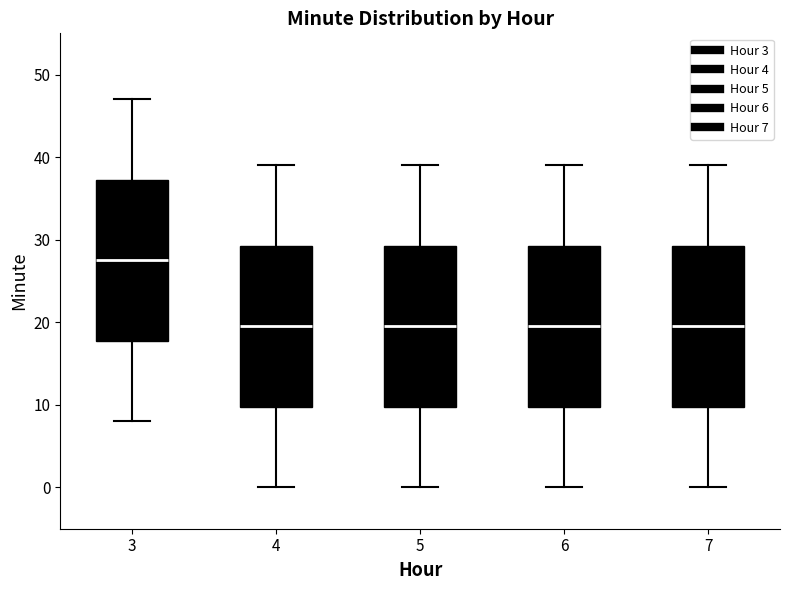

Reading left to right, read every box against the y-axis: the position of its median line, the range the box covers, and the ends of its whiskers. The values are not printed on the chart, so give them approximately, as read against the axis.

3: median 28, box 18 to 37, whiskers 8 to 47
4: median 20, box 10 to 29, whiskers 0 to 39
5: median 20, box 10 to 29, whiskers 0 to 39
6: median 20, box 10 to 29, whiskers 0 to 39
7: median 20, box 10 to 29, whiskers 0 to 39